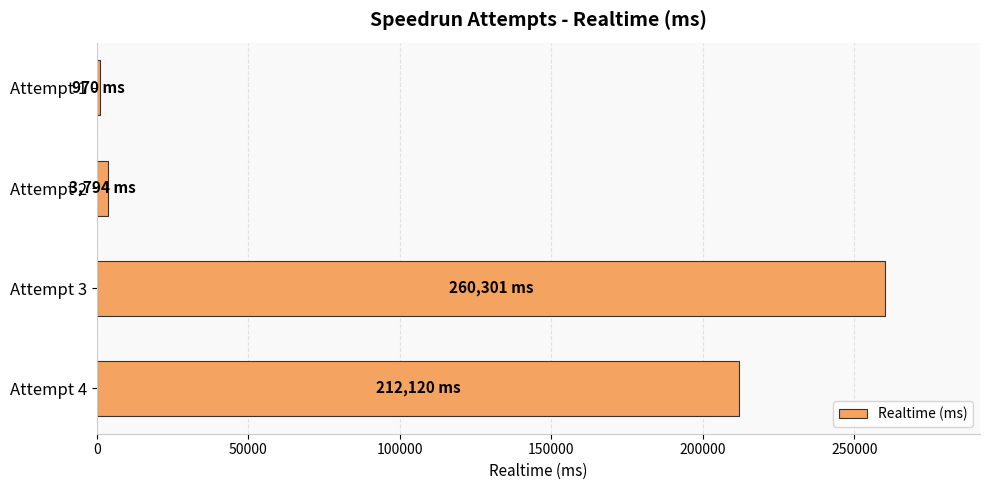

At which label is the value closest to 130635?

Attempt 4